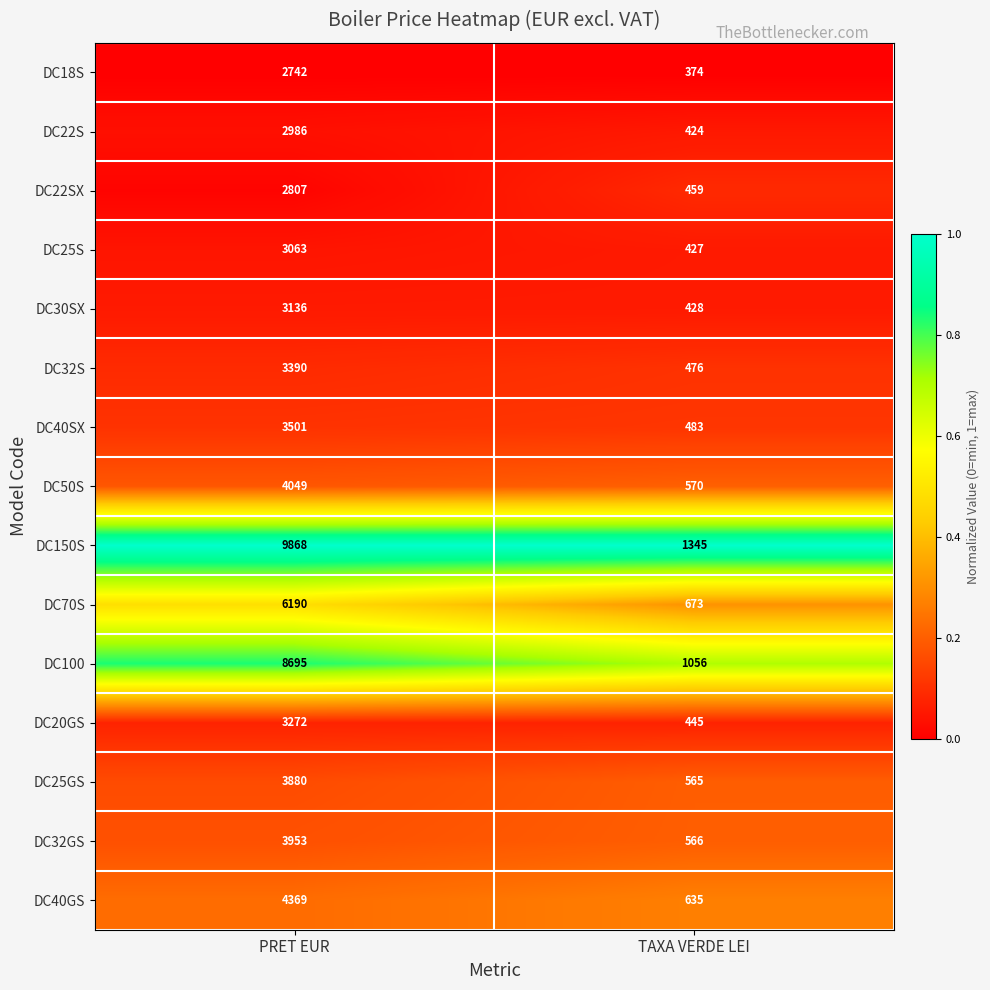

Where is DC150S nearest to the value 5606?

TAXA VERDE LEI